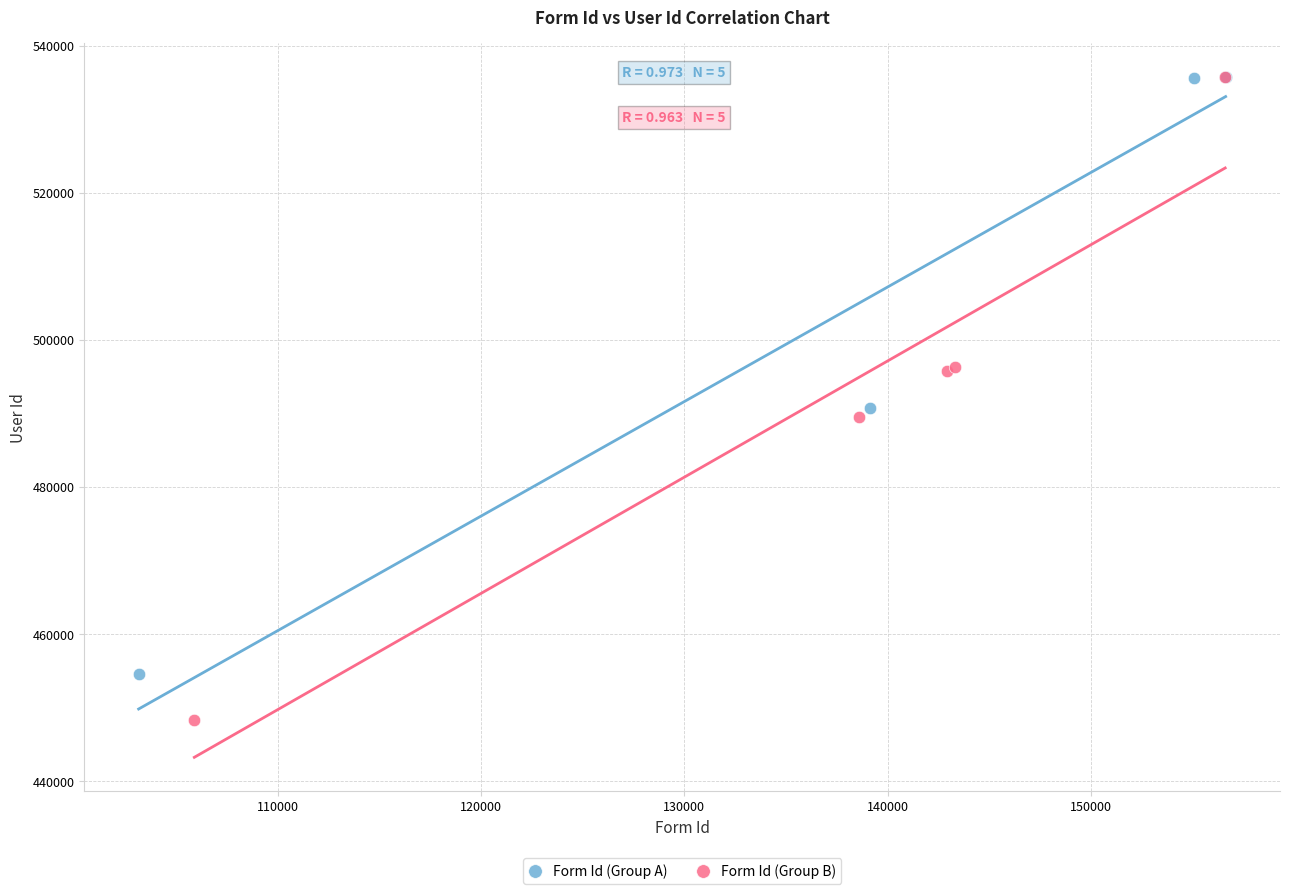

Which series contains the lowest Y value?

Form Id (Group B)